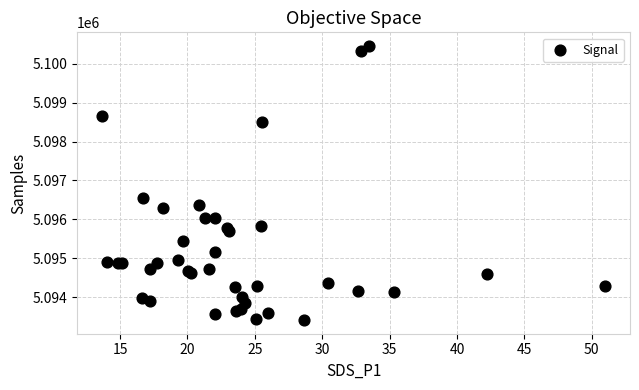

What Y value in the scatter plot is closest to 5096933?

5096554